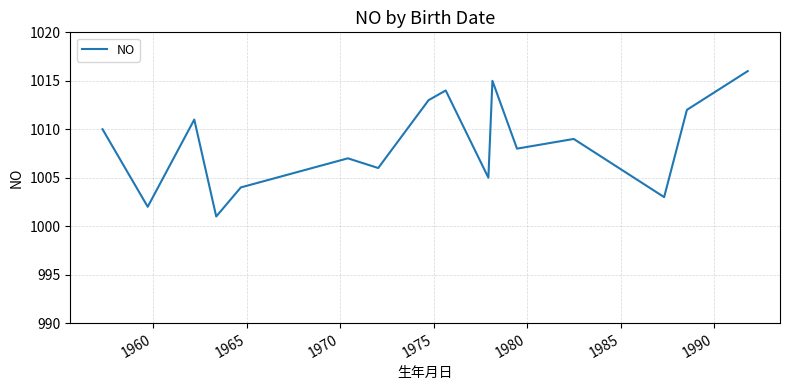

What is the smallest value displayed?

1001